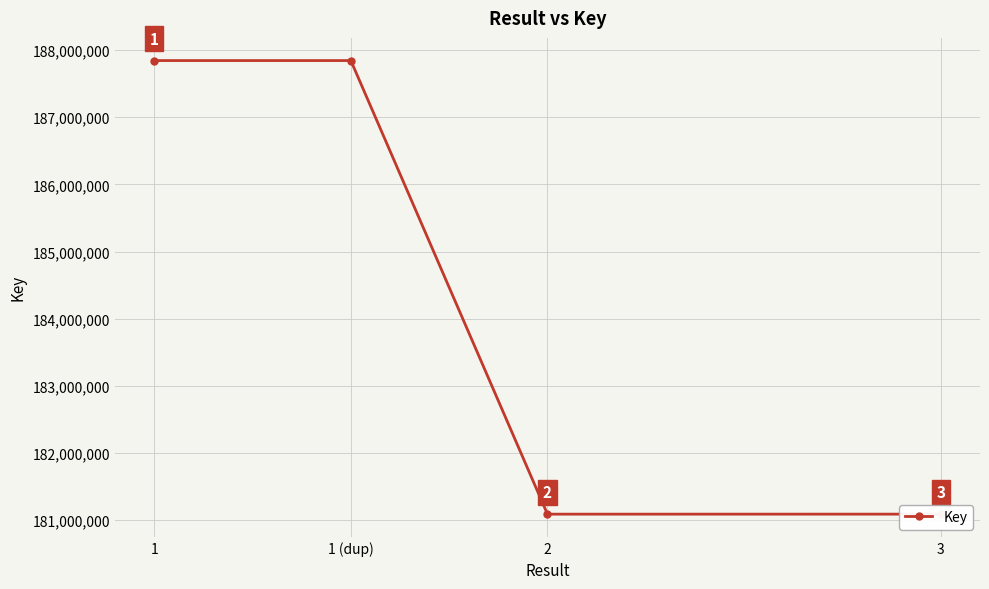

What is the average value?

184466294